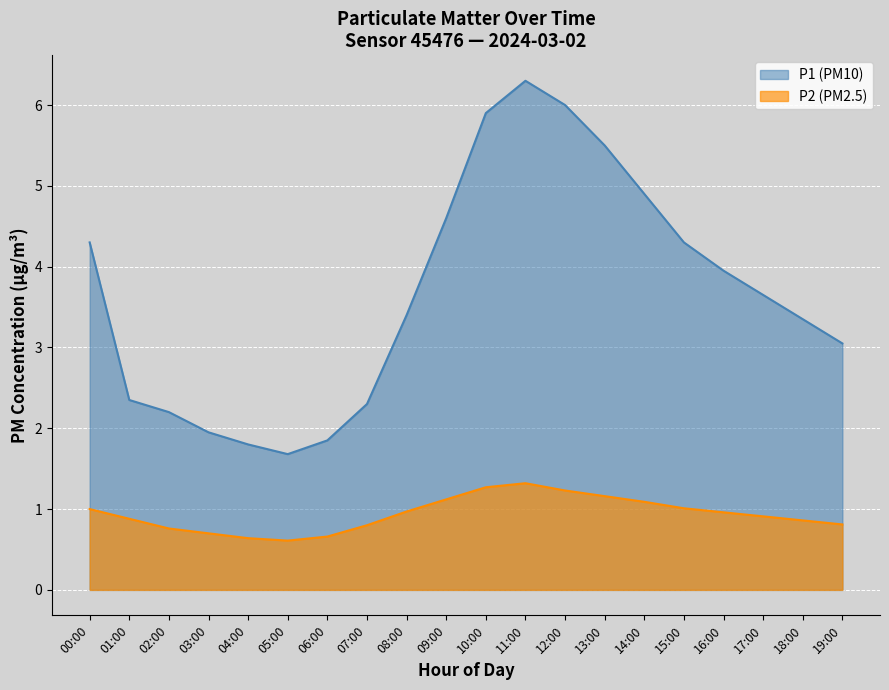

Does the chart display data point markers on the line(s)?

No